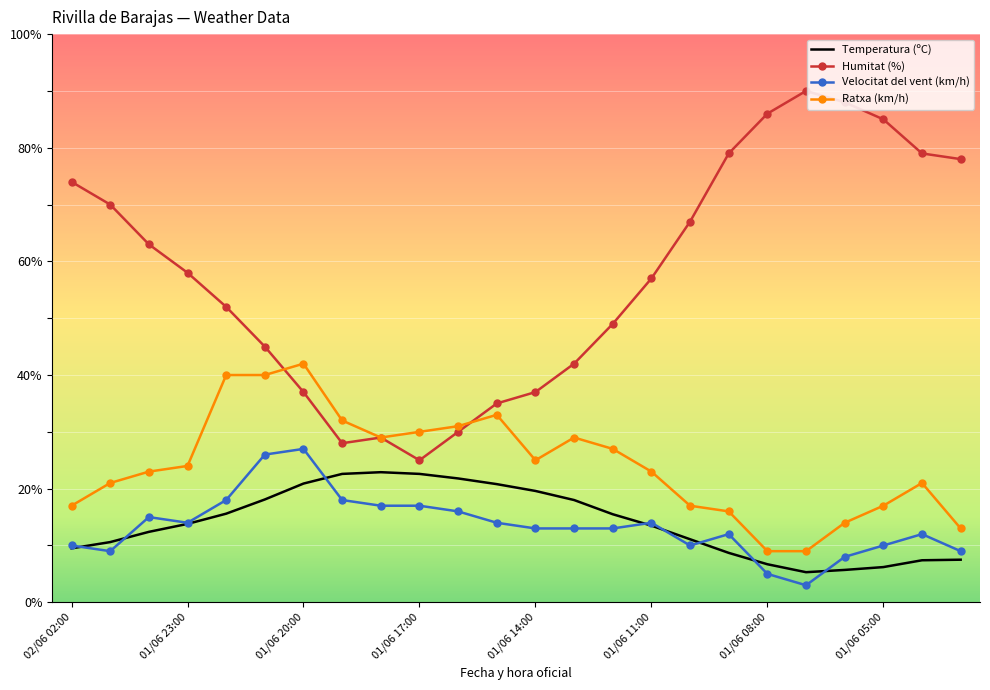

What is the sum of all Ratxa (km/h) values?

582.0